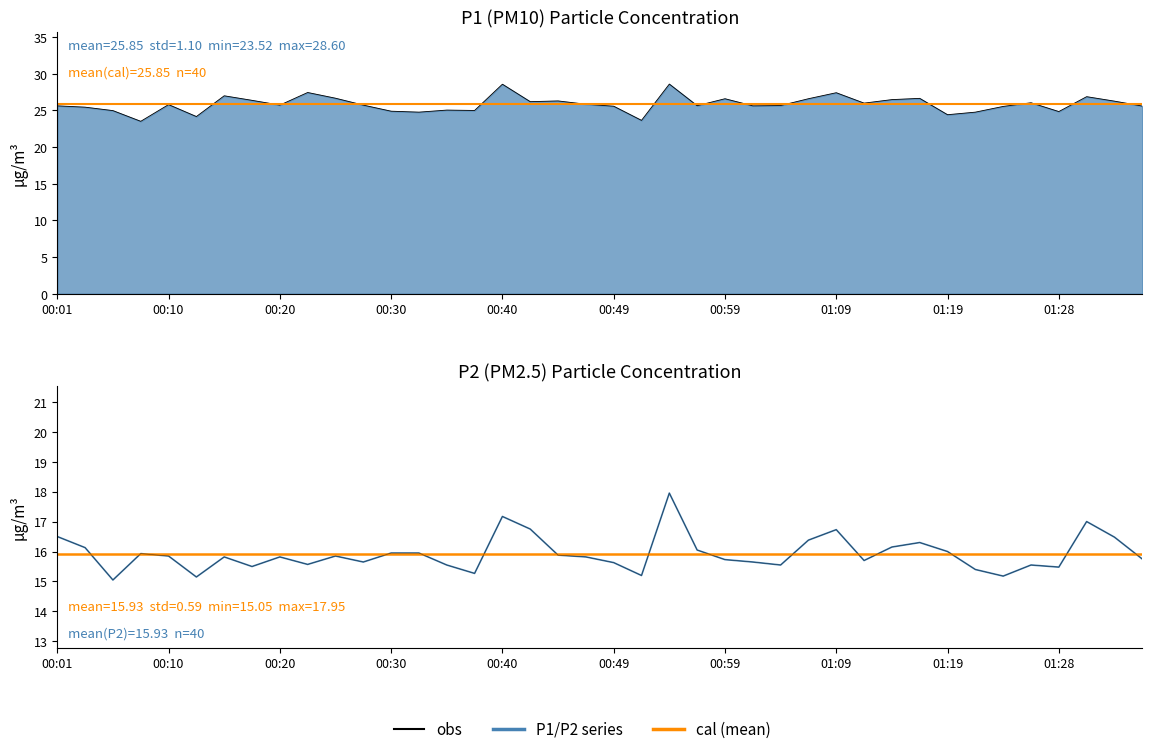

Which series has the largest total across all categories?

obs